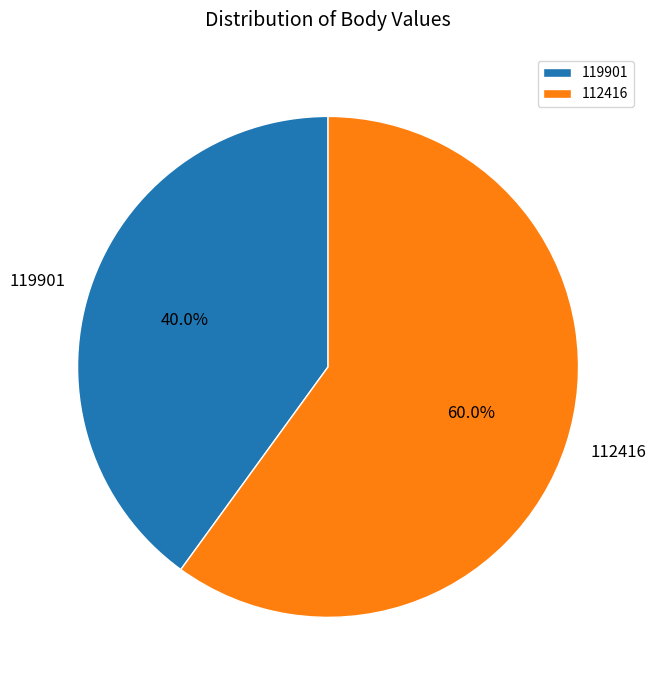

Rank the categories by value from lowest to highest.

119901, 112416